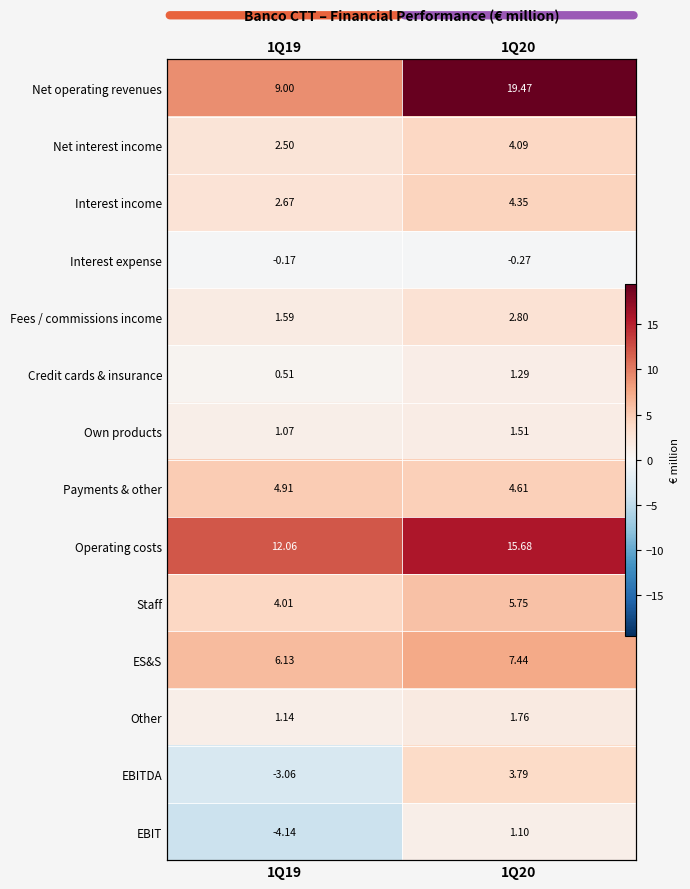

At which label does Operating costs reach its peak?

1Q20